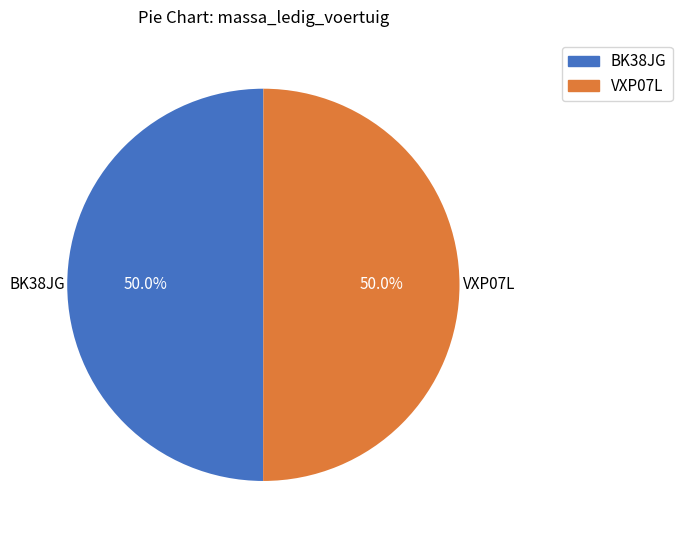

What is the ratio of the value at VXP07L to the value at BK38JG?

1.0